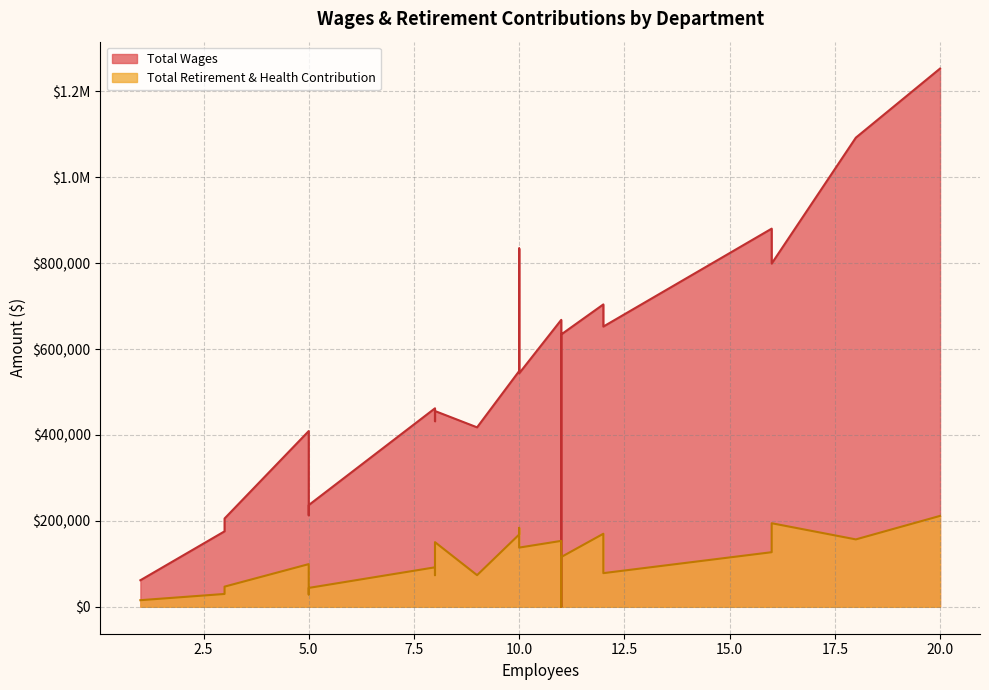

Does the chart display data point markers on the line(s)?

No